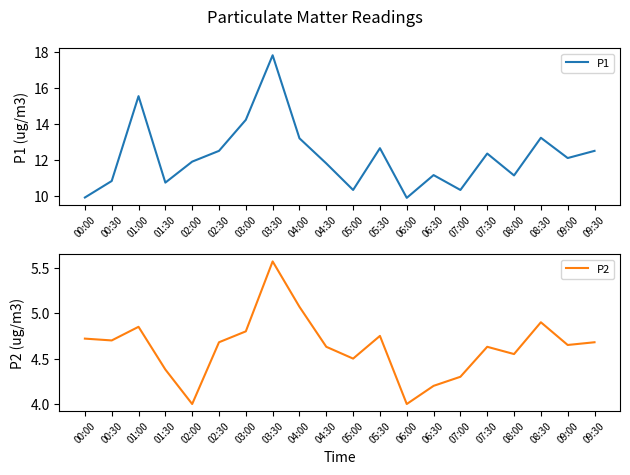

What is the maximum value for P1?

17.8